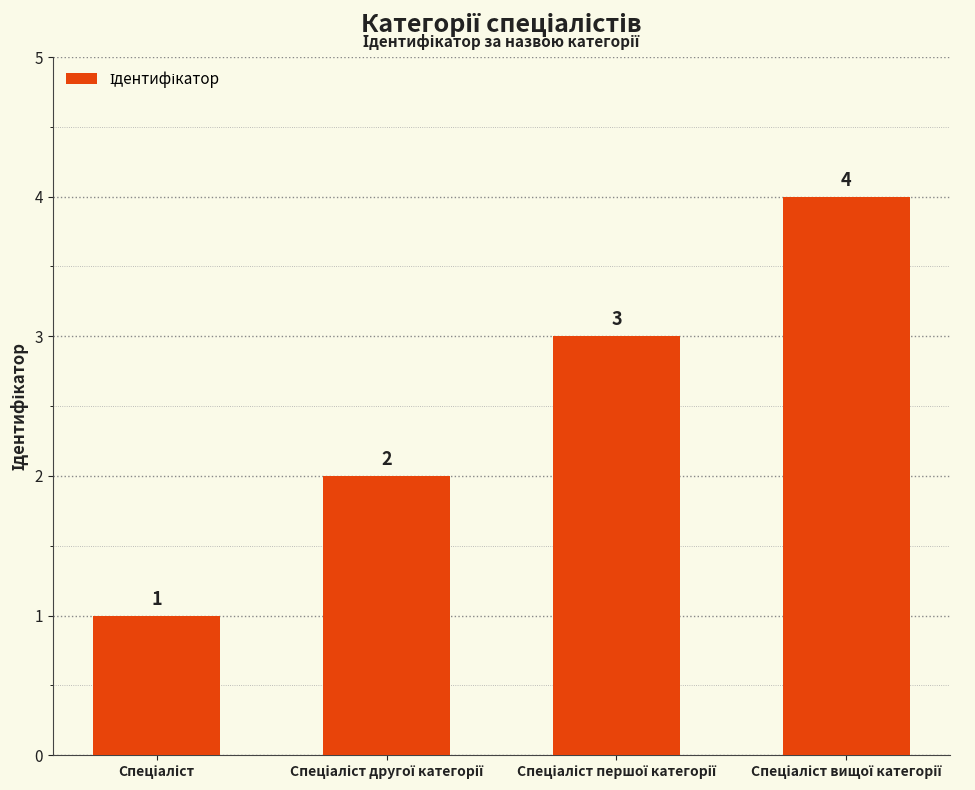

What is the value of the 4th bar from the left?

4